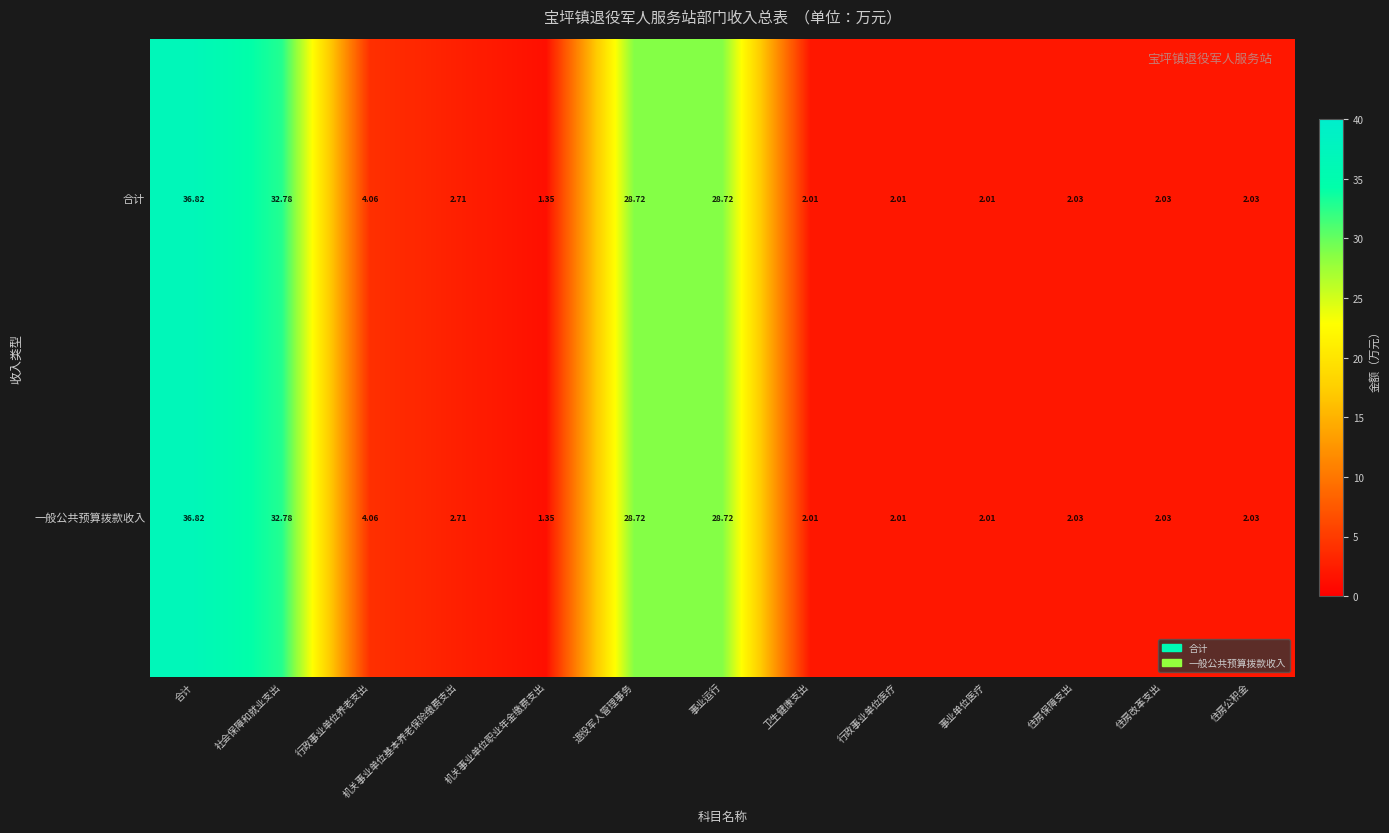

Which category has the lowest value across all series?

机关事业单位职业年金缴费支出